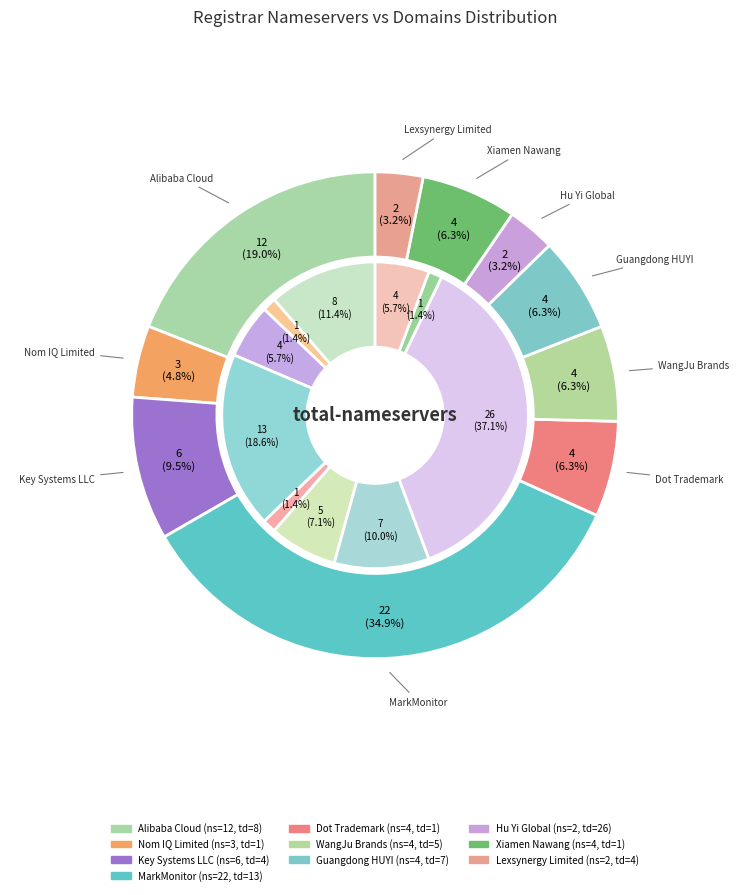

To the nearest percent, what is the difference between the Key Systems LLC and Guangdong HUYI slice percentages?

3%